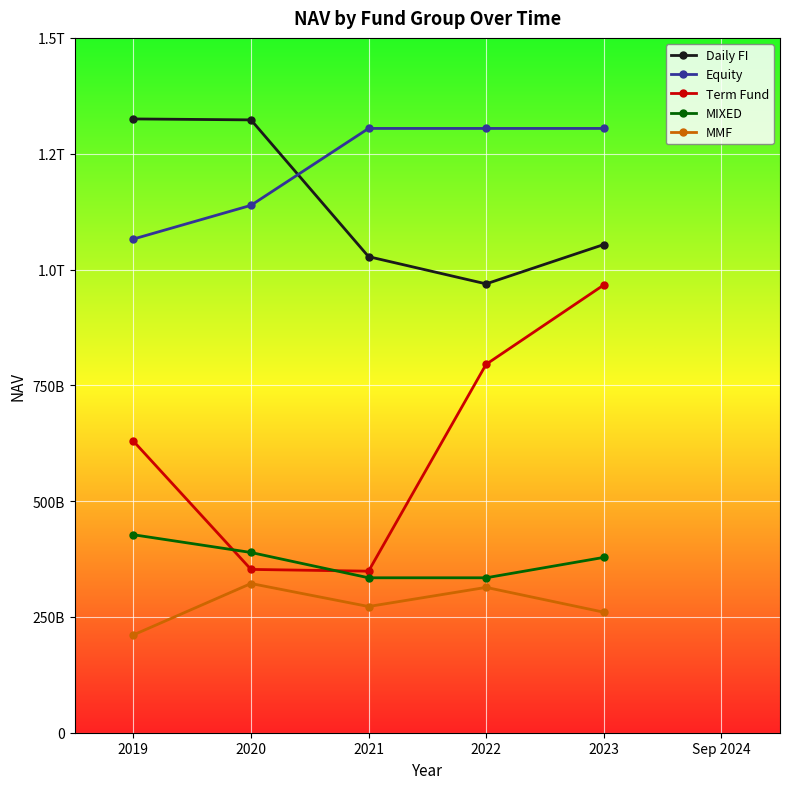

What is the value of the MIXED point at the 2nd from the left?

389087689269.1